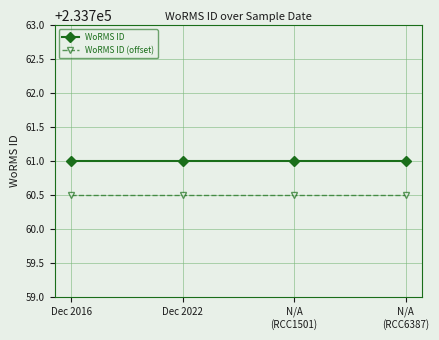

What is the difference between the highest and lowest values at Dec 2016?

0.5